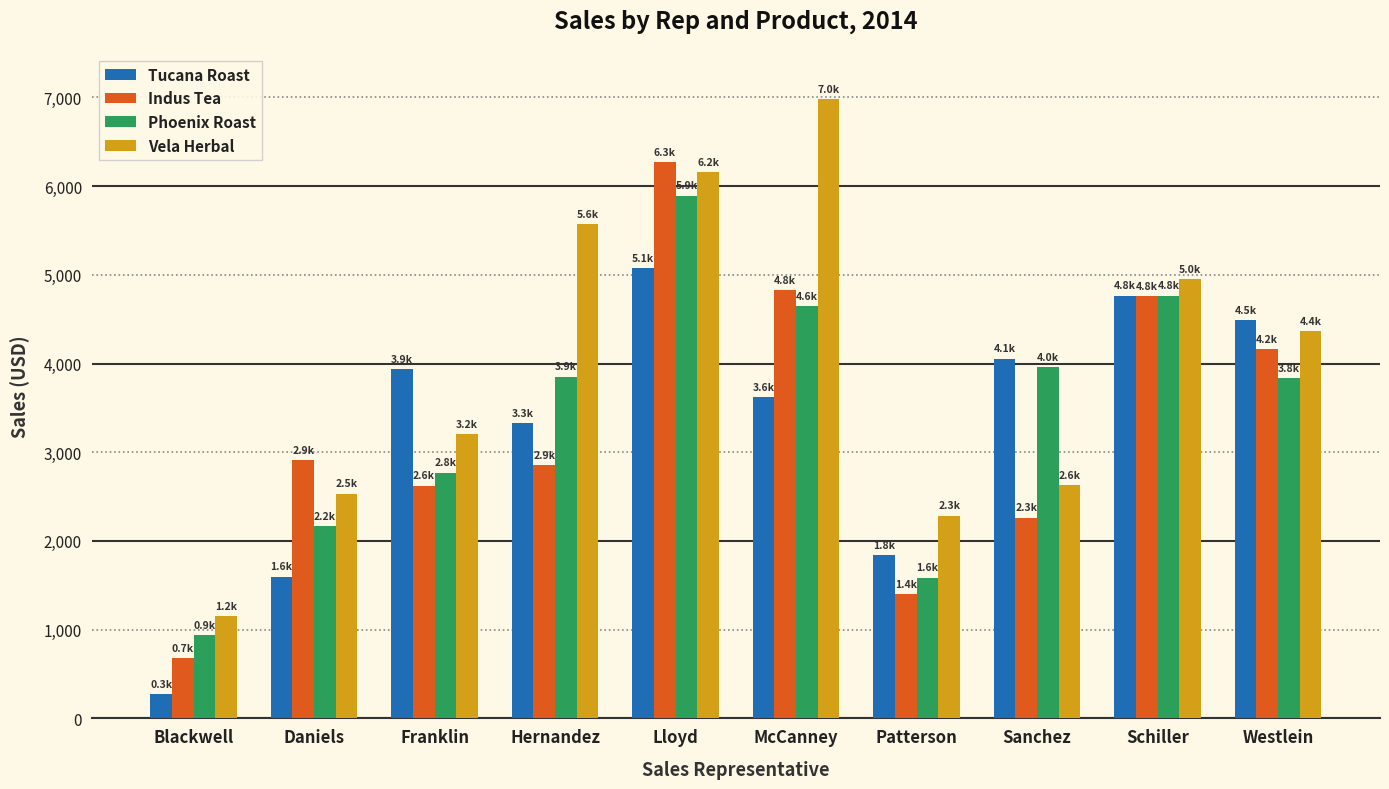

Rank the categories by Vela Herbal value from highest to lowest.

McCanney, Lloyd, Hernandez, Schiller, Westlein, Franklin, Sanchez, Daniels, Patterson, Blackwell